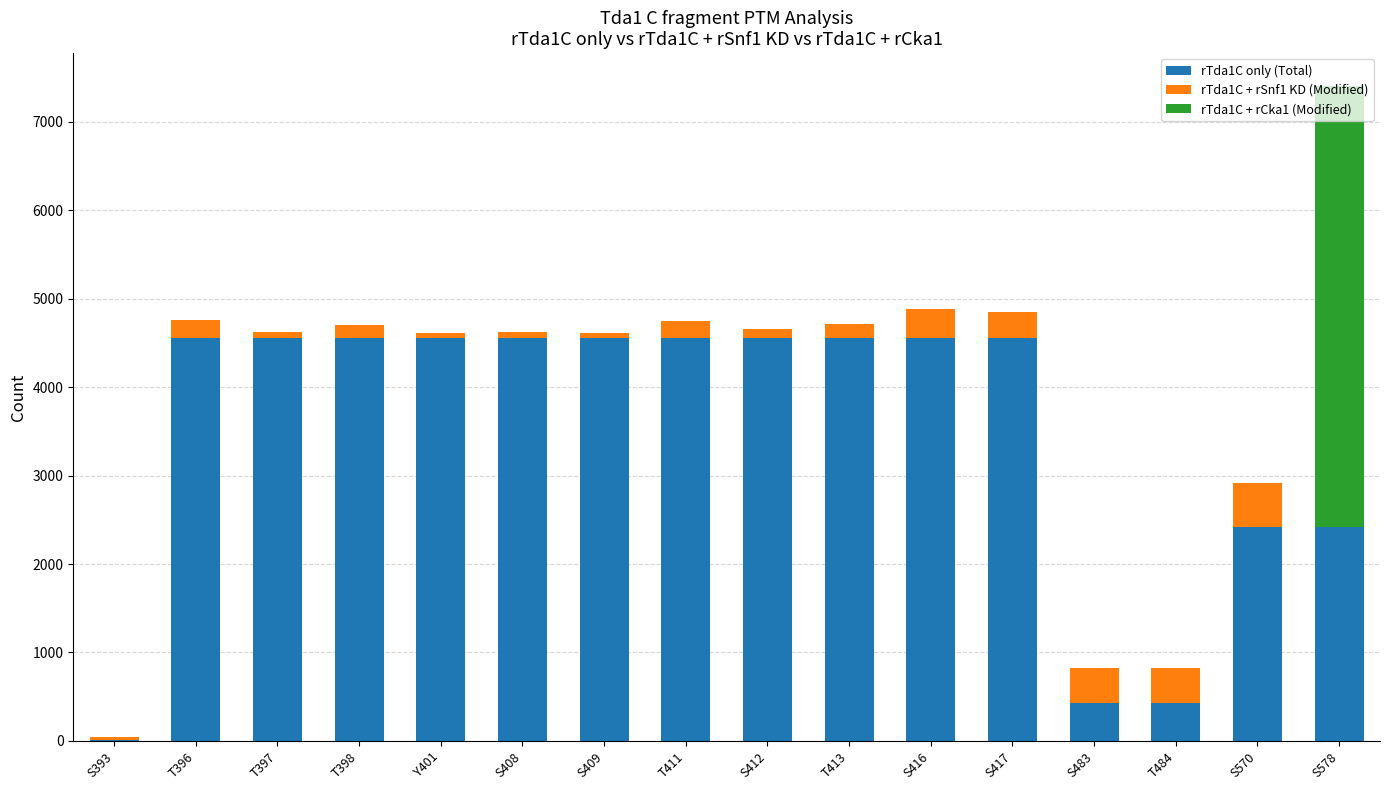

Count the number of categories in the chart.

16